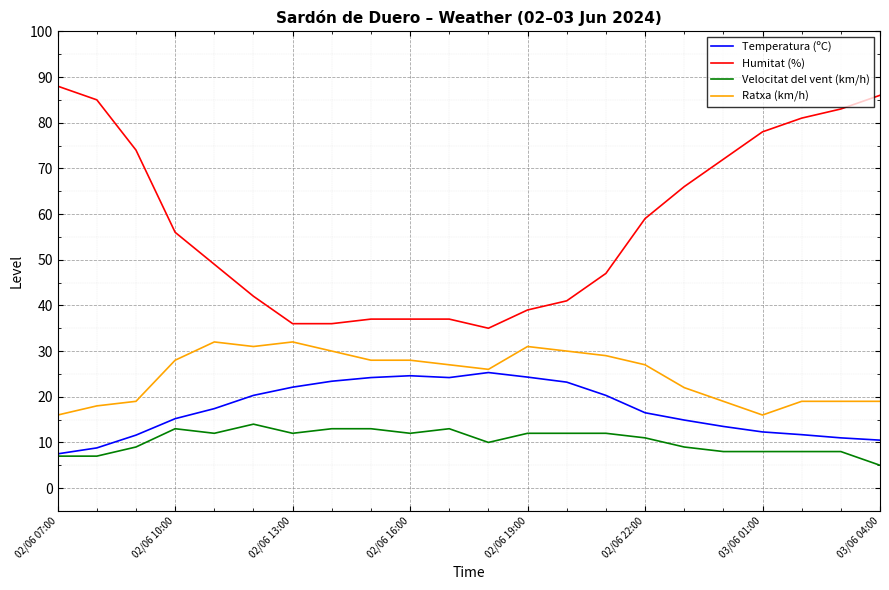

True or false: Humitat (%) and Ratxa (km/h) intersect in this chart.

False